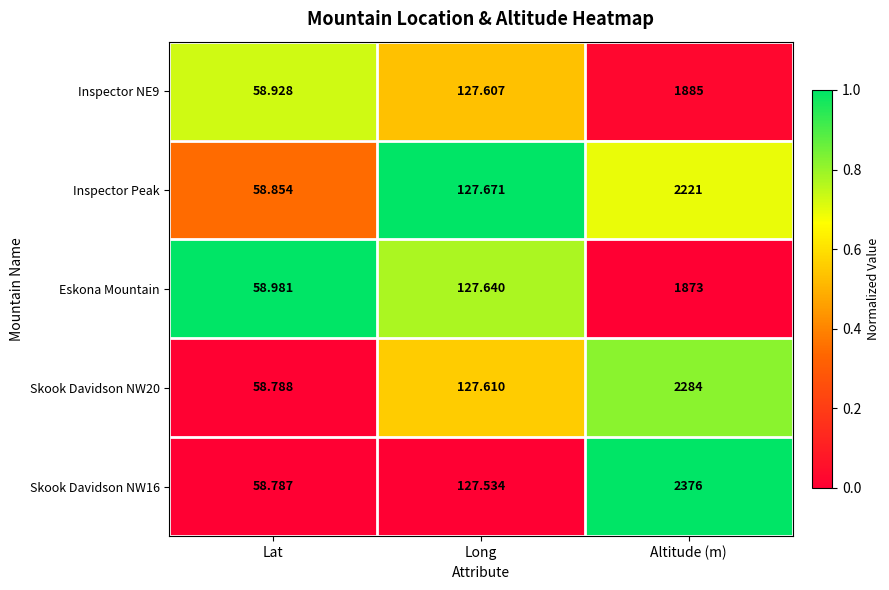

At Long, list the series in order from smallest to largest.

Skook Davidson NW16, Inspector NE9, Skook Davidson NW20, Eskona Mountain, Inspector Peak